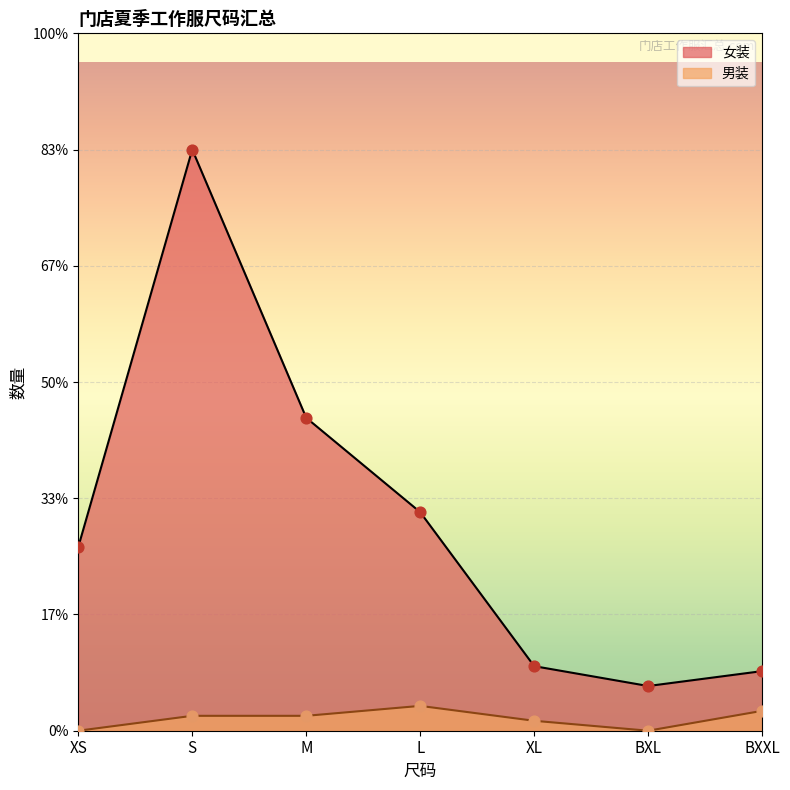

Which series has the largest Y range (max minus min)?

女装